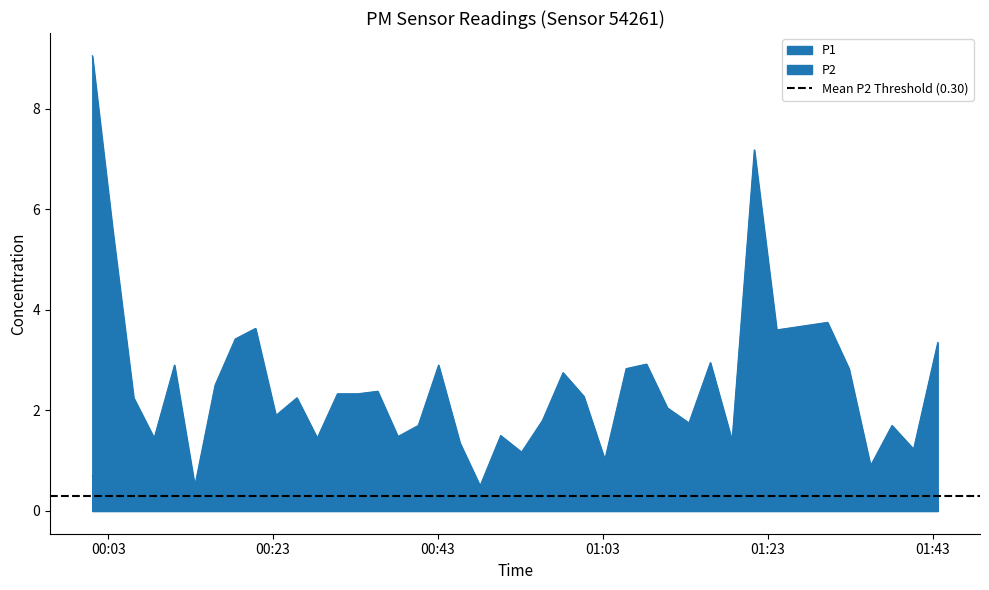

Which series changed the most between 2022-09-27T00:08:34 and 2022-09-27T01:43:37?

P1